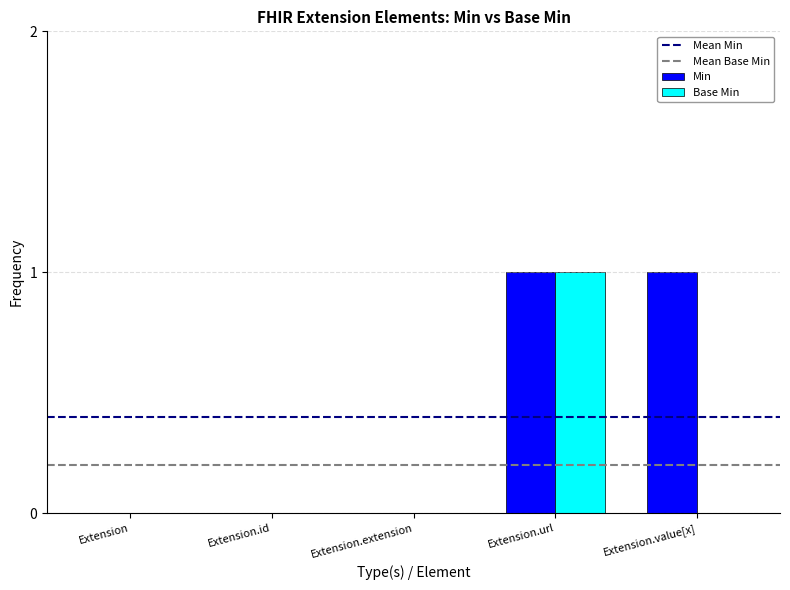

Which series changed the most between Extension.id and Extension.value[x]?

Min